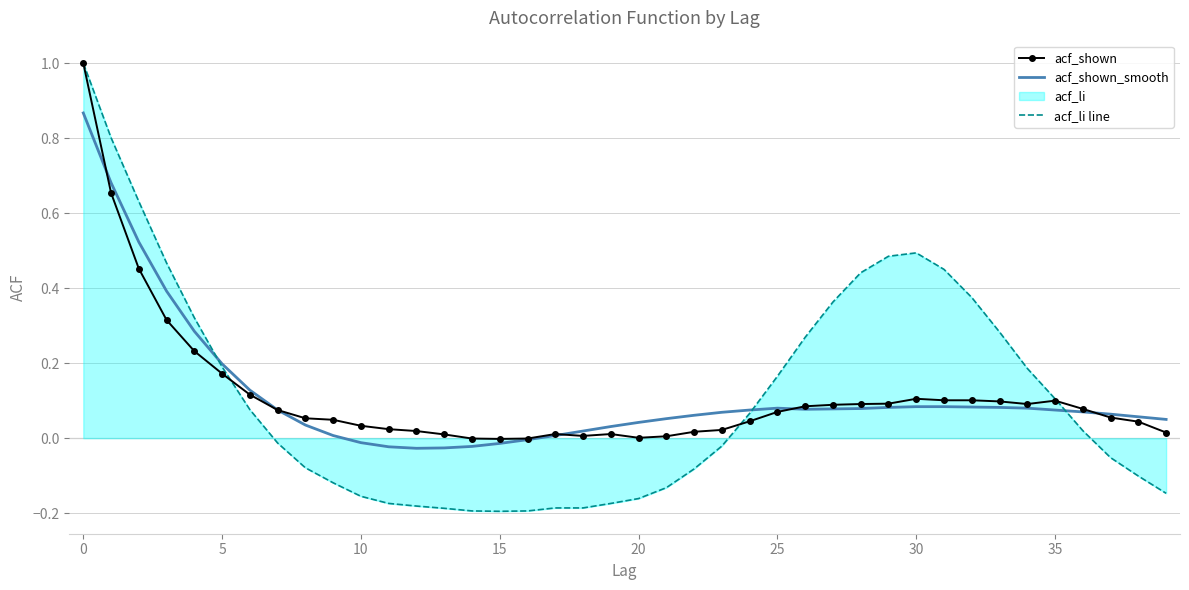

Read the acf_shown_smooth value at 30.

0.1